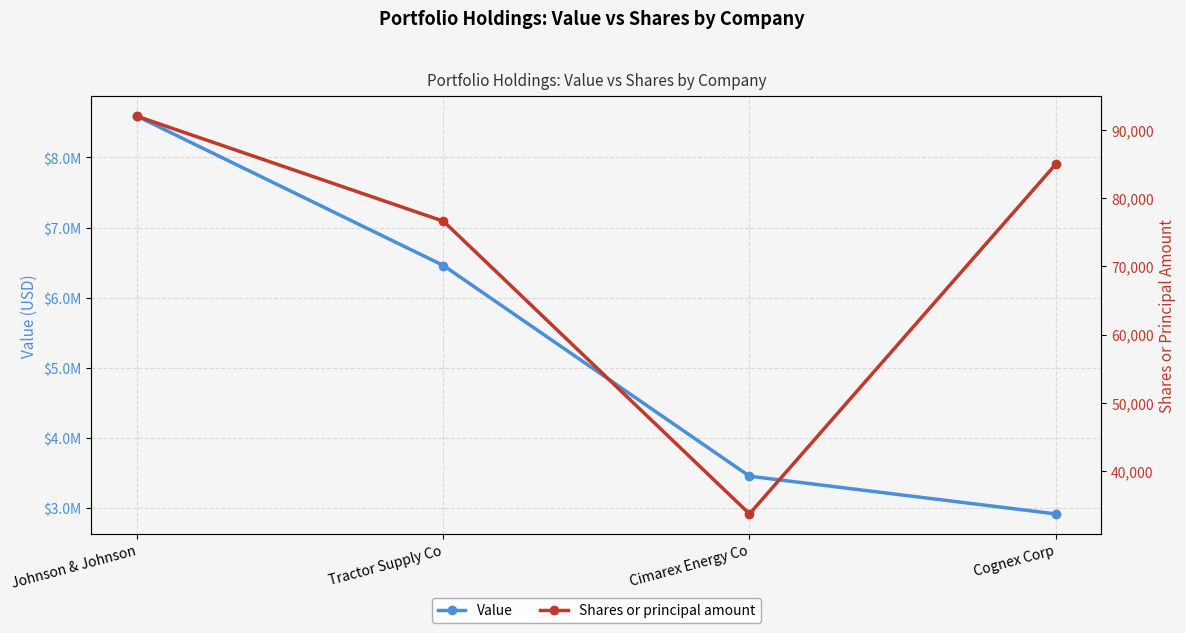

The Value series shows 4733707 at Cognex Corp. True or false?

False